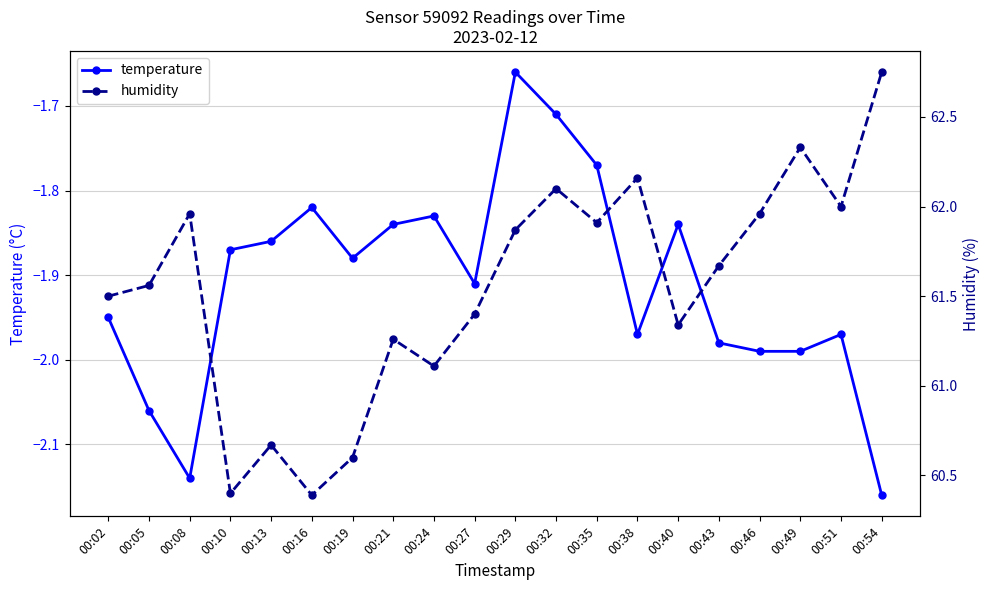

What is the difference between the highest and lowest values at 00:43?

63.6